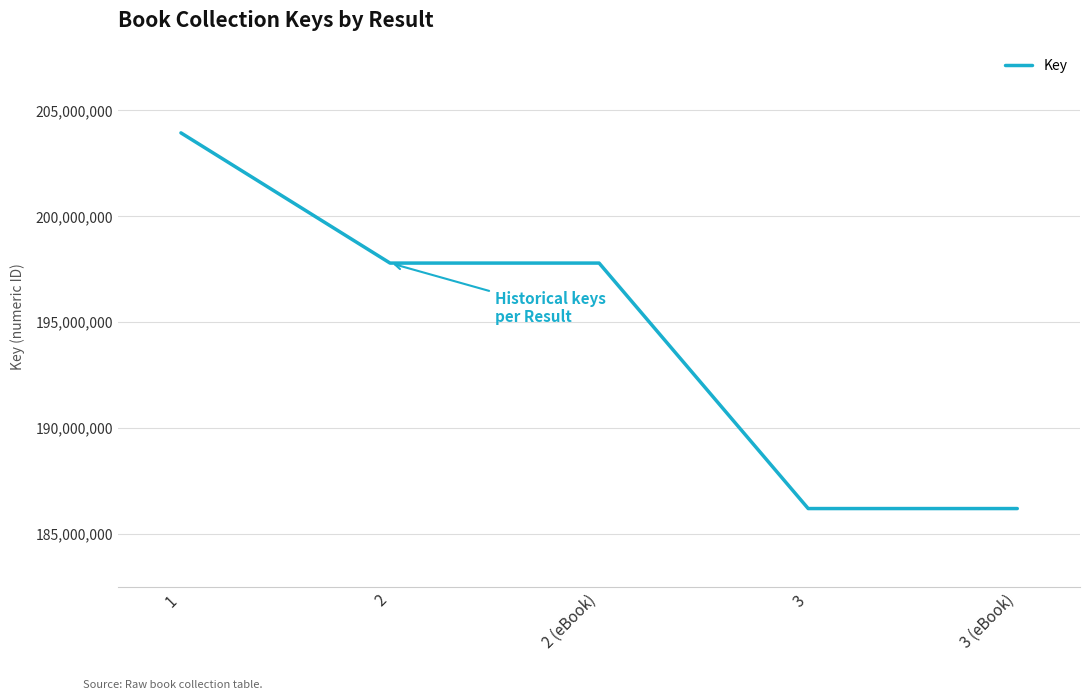

The chart shows a value of 320683583 at 2. True or false?

False